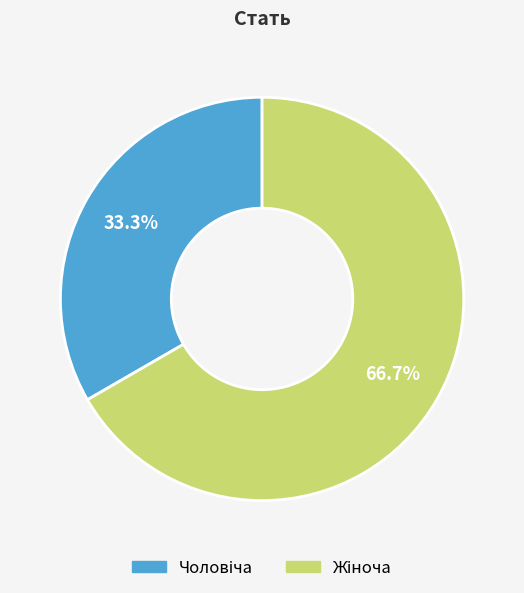

Is there any slice that represents more than half of the pie?

Yes